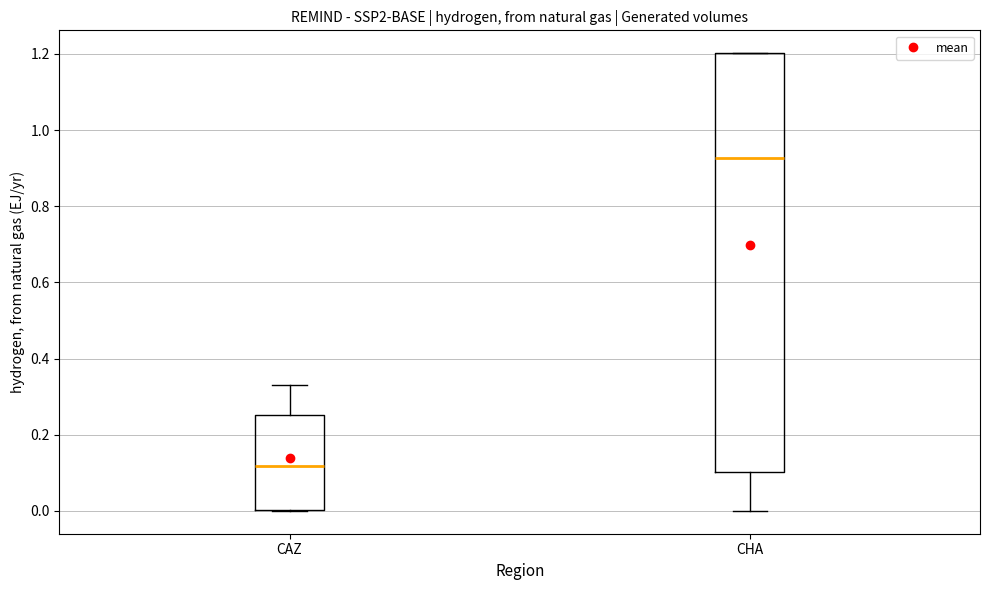

Reading left to right, transcribe this box plot: for each box, give where its median line is, the range the box spans, and where its two whiskers end, as read against the y-axis. The values are not printed on the chart, so give them approximately, as read against the axis.

CAZ: median 0.12, box 0.00 to 0.26, whiskers 0.00 to 0.34
CHA: median 0.92, box 0.10 to 1.20, whiskers 0.00 to 1.20